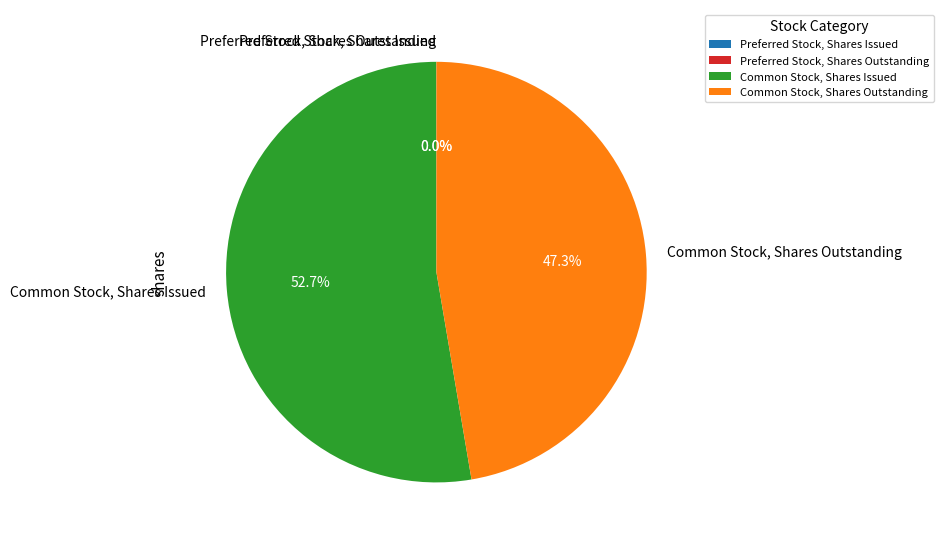

How much of the chart is everything except Common Stock, Shares Outstanding?

52.7%